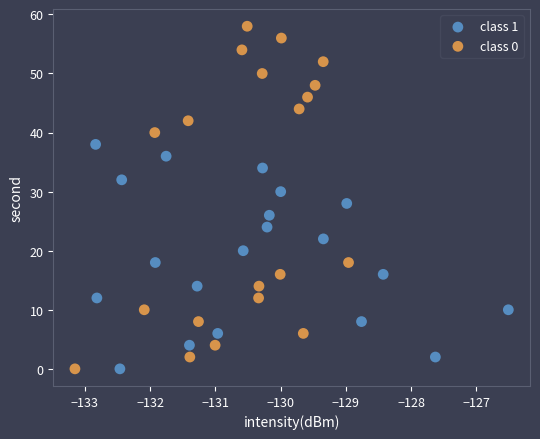

Which series reaches the maximum Y coordinate?

class 0